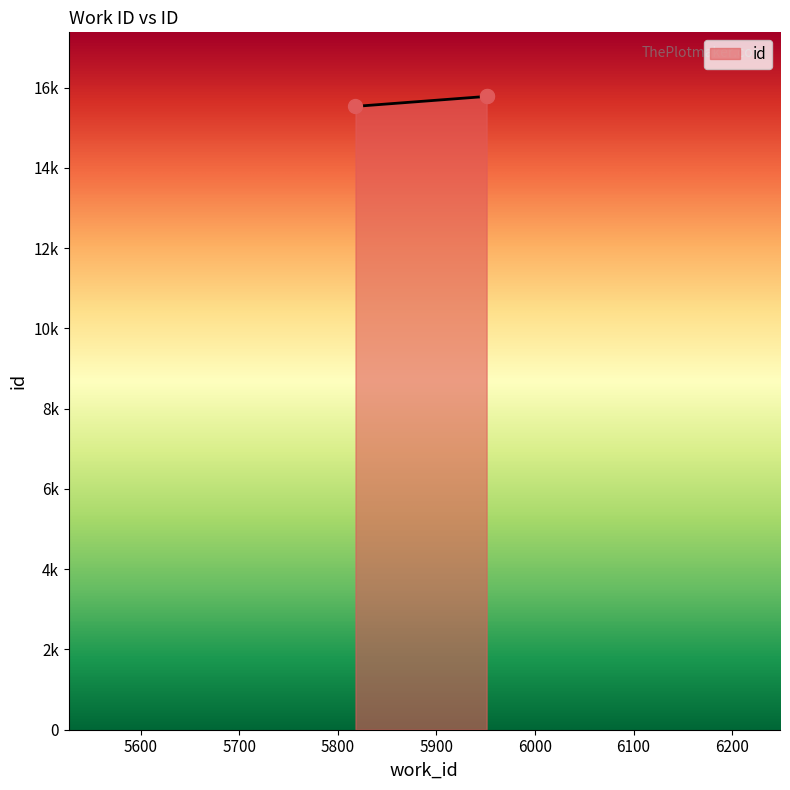

True or false: the data shows 15797 at 5951.

True